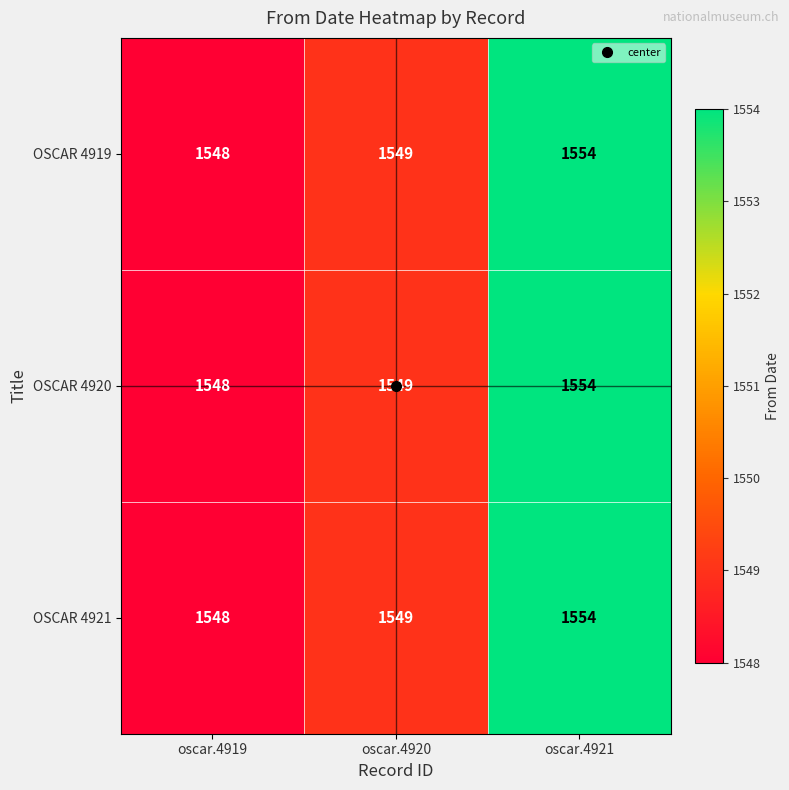

What is the smallest value displayed?

1548